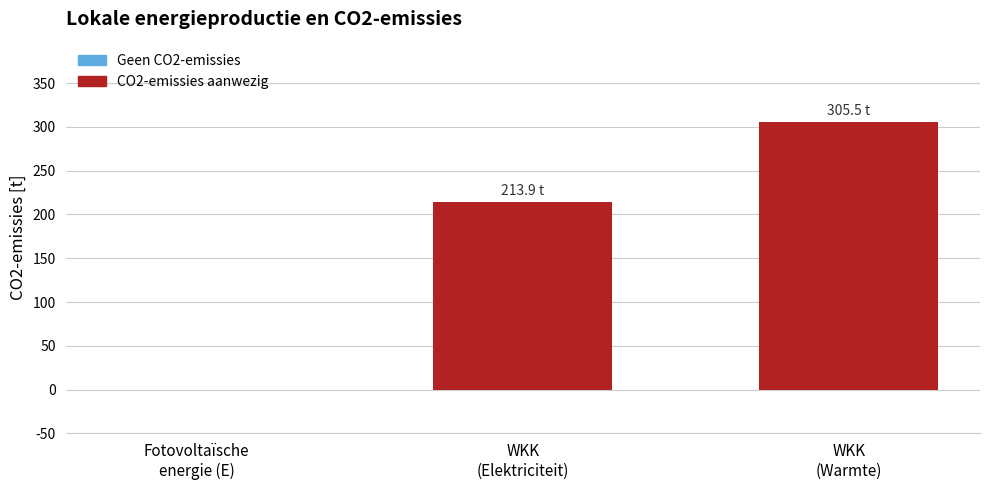

What is the maximum value shown in the chart?

305.5